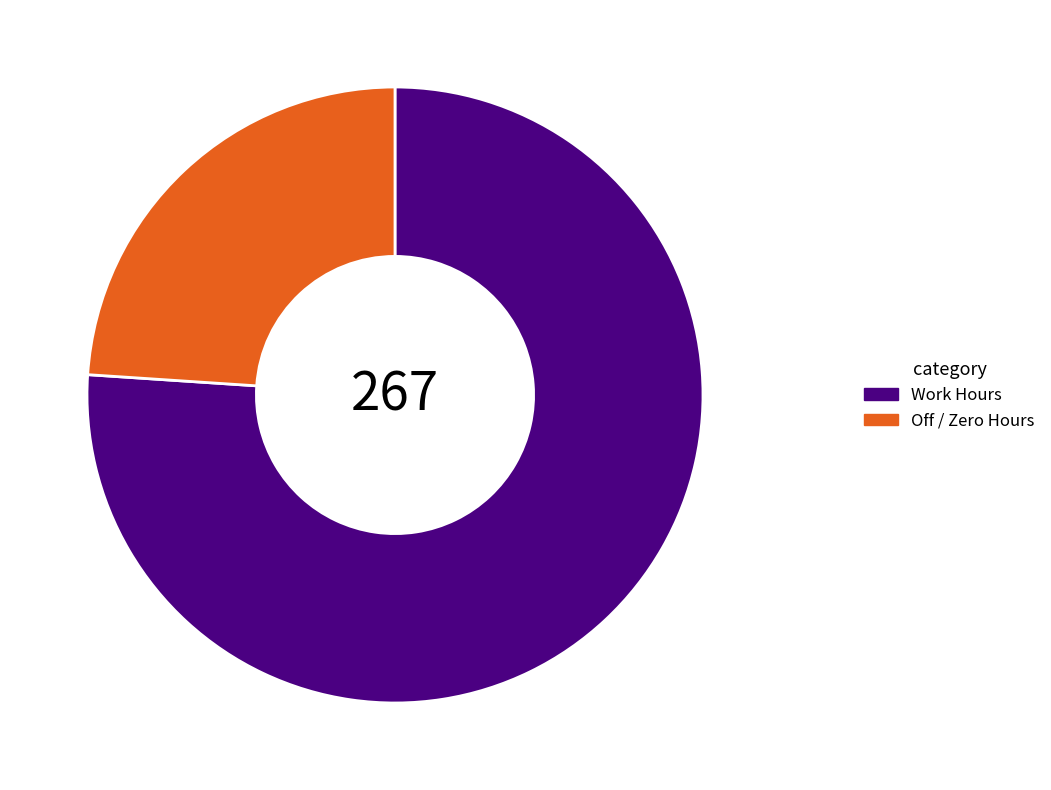

Which category accounts for the majority?

Work Hours